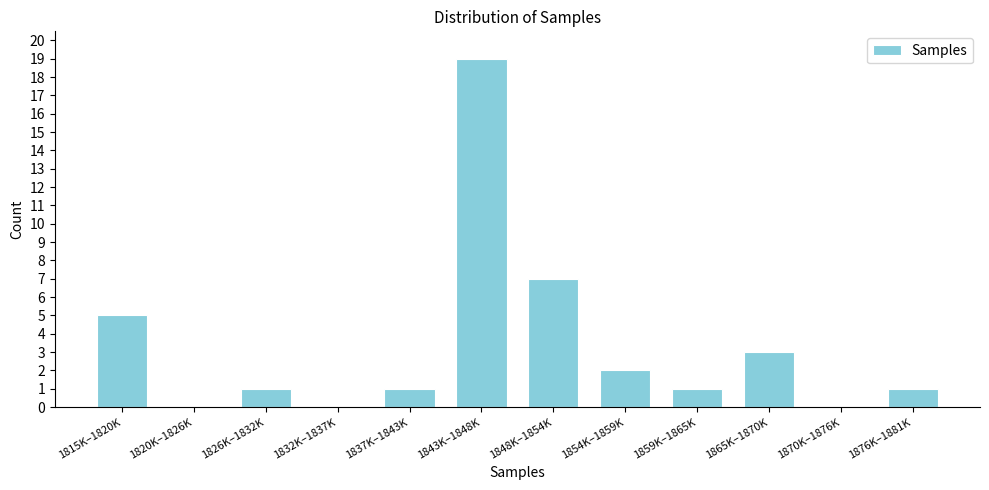

Reading left to right, what are all the values shown in this chart?

1815K–1820K=5	1820K–1826K=0	1826K–1832K=1	1832K–1837K=0	1837K–1843K=1	1843K–1848K=19	1848K–1854K=7	1854K–1859K=2	1859K–1865K=1	1865K–1870K=3	1870K–1876K=0	1876K–1881K=1